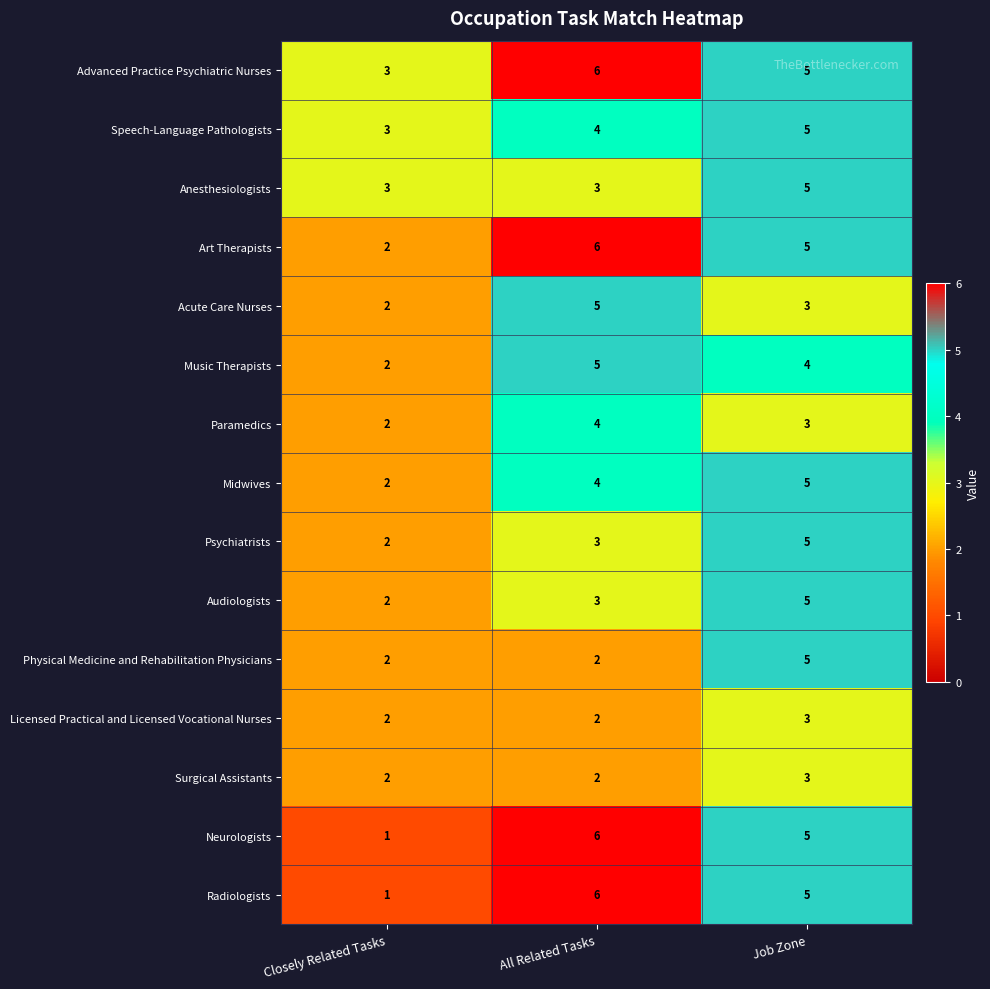

Which series changed the most between All Related Tasks and Job Zone?

Physical Medicine and Rehabilitation Physicians